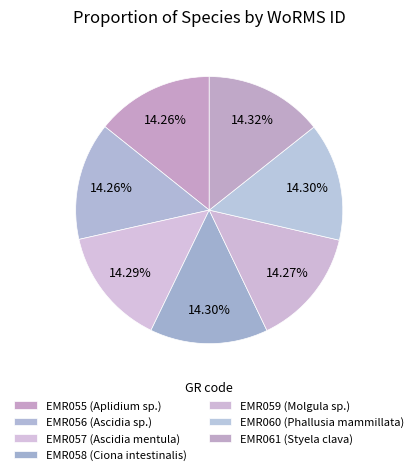

Which slice is the largest?

EMR061